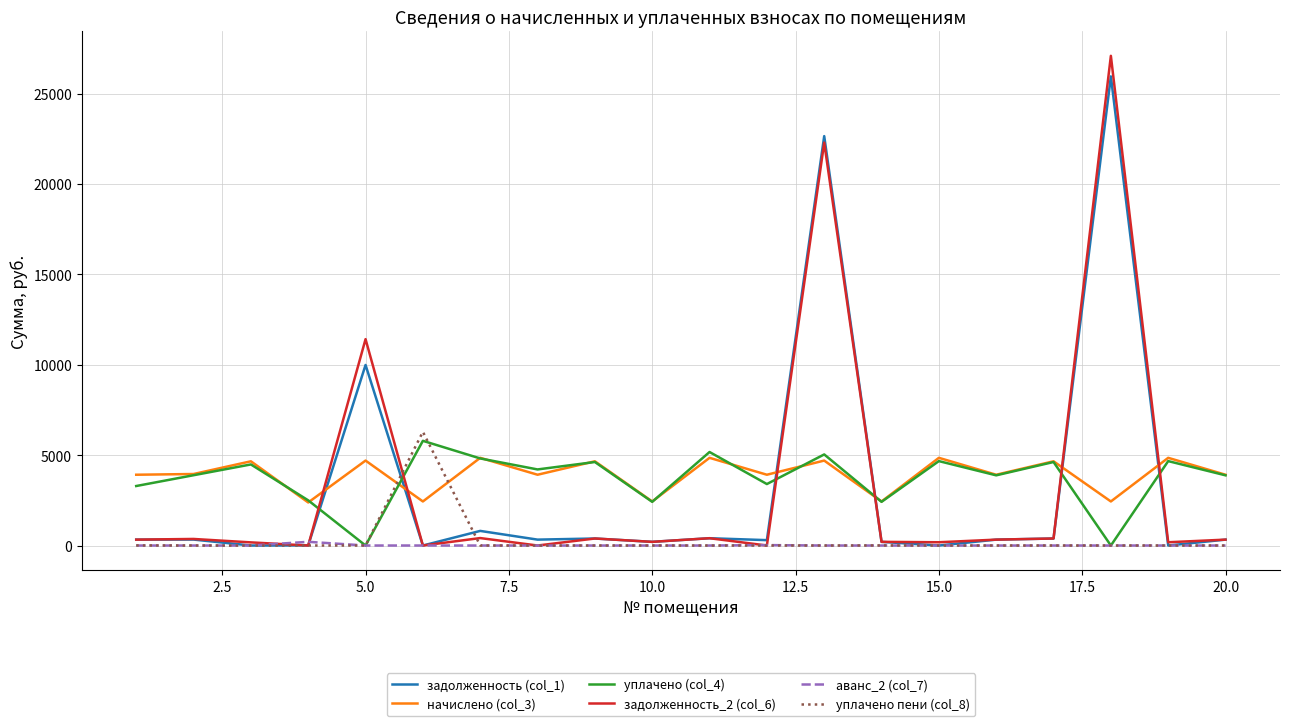

Which series has the widest spread of values?

задолженность_2 (col_6)